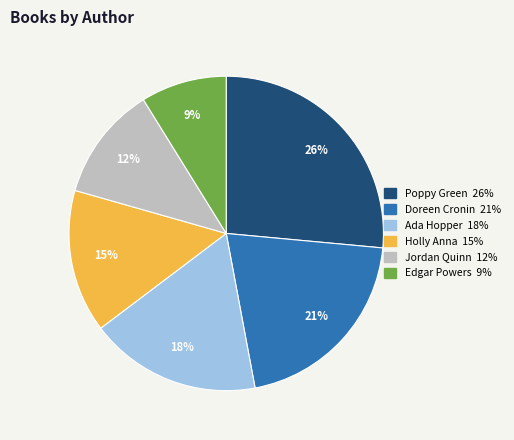

Combined, do Edgar Powers and Holly Anna account for over 50%?

No